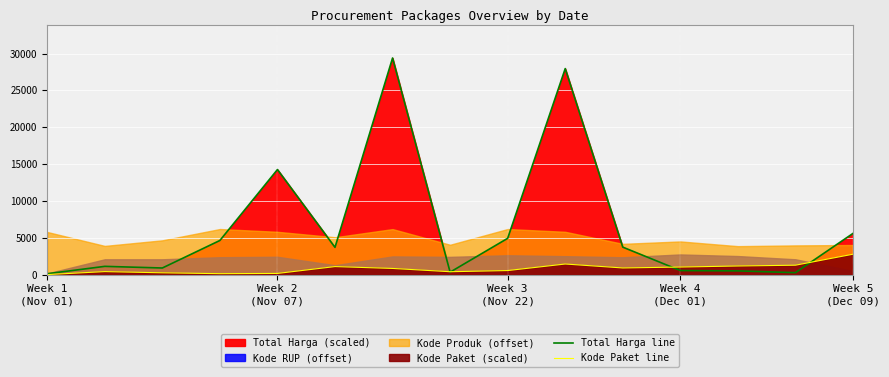

Which series has the largest range (max minus min)?

Total Harga line